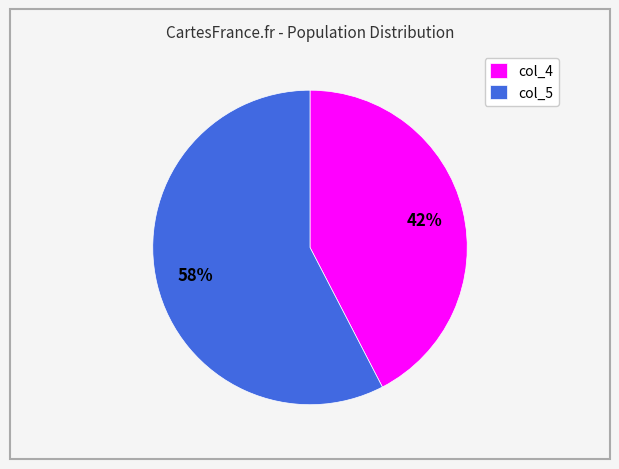

Which has a higher value, col_4 or col_5?

col_5